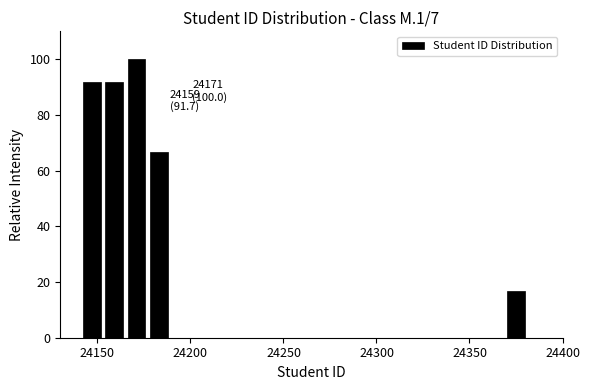

Read against the x-axis, roughly where is the centre of the tallest bar?

24170